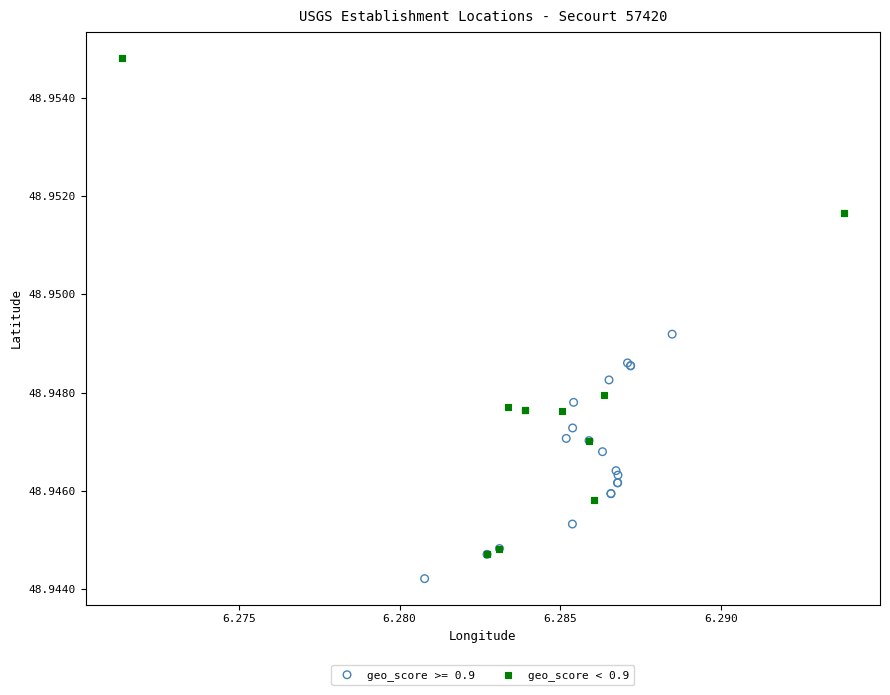

Which series reaches the maximum Y coordinate?

geo_score < 0.9